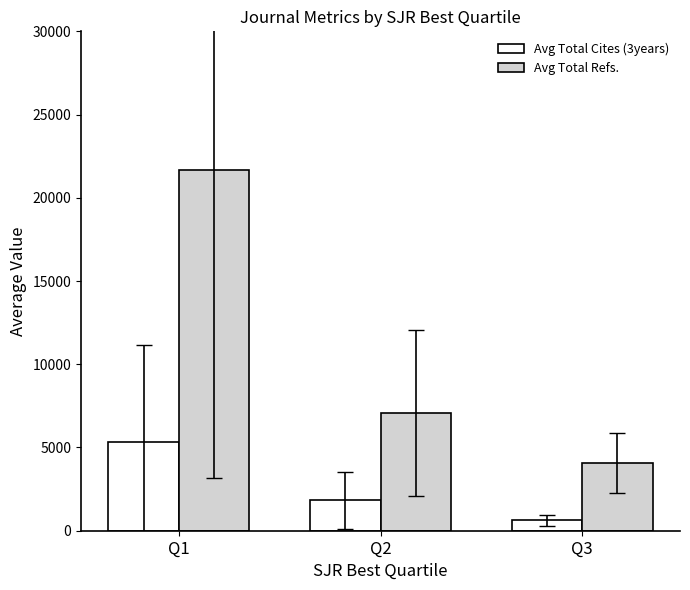

What are all the series names shown in the legend?

Avg Total Cites (3years), Avg Total Refs.